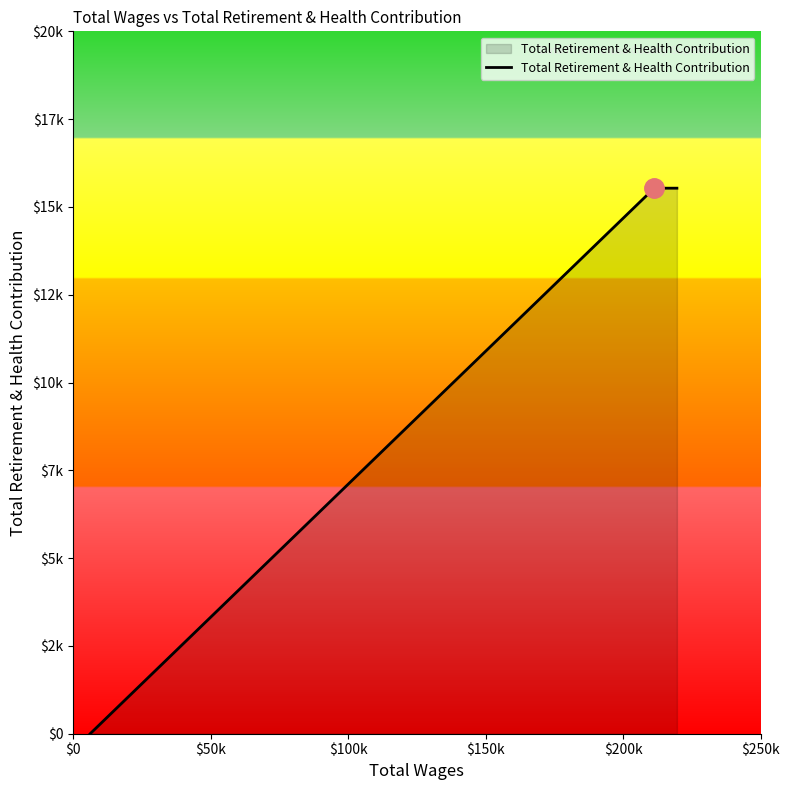

Is this an area chart (filled region under the line)?

Yes